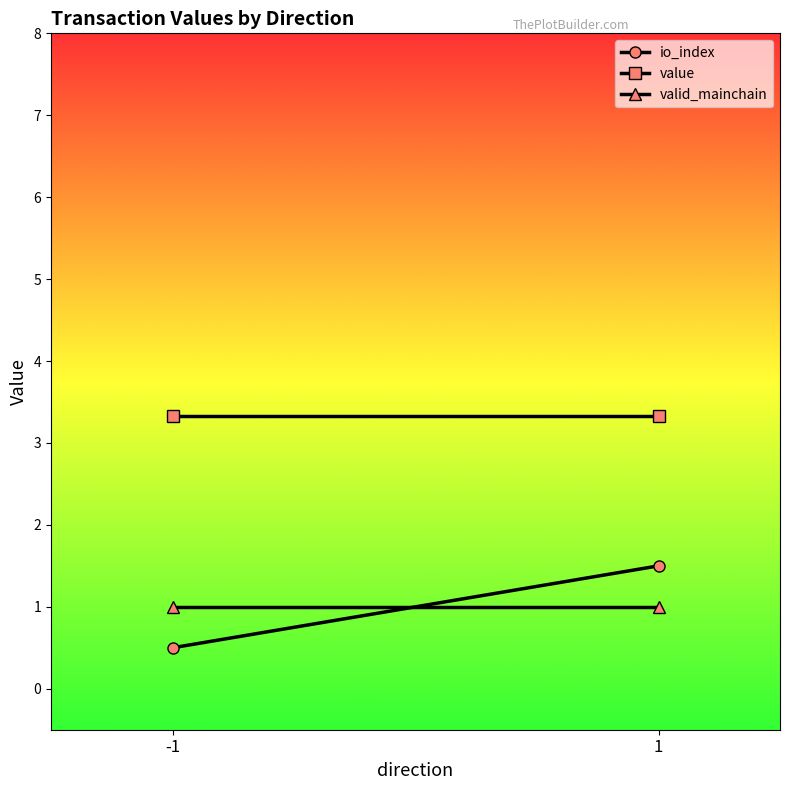

How many lines are shown in the chart?

3